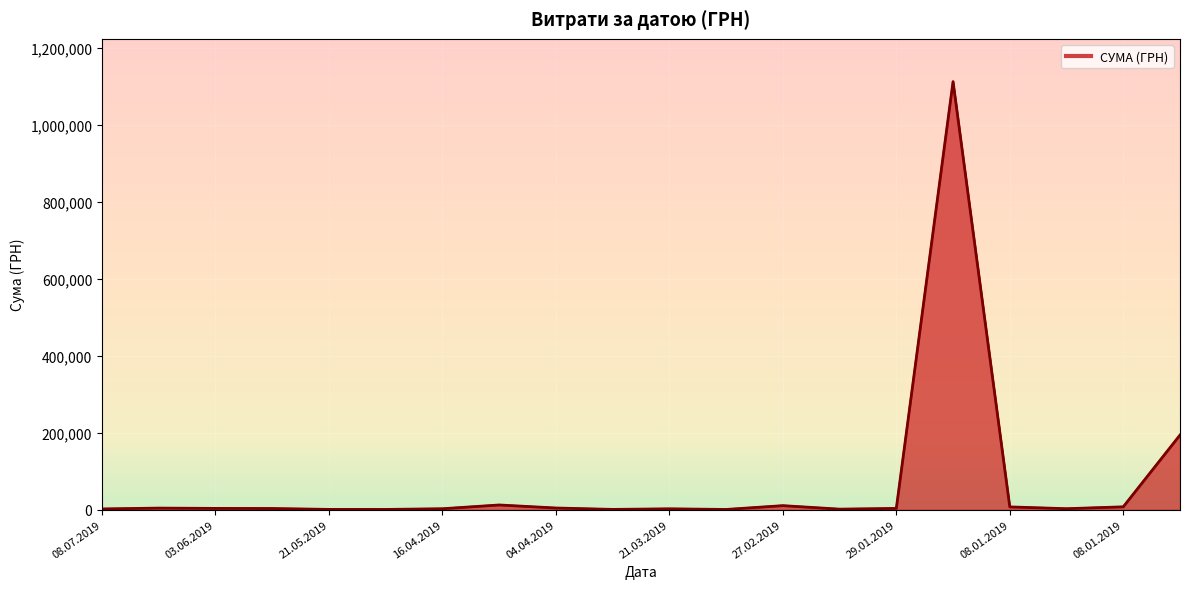

What is the greatest value displayed?

1111802.8